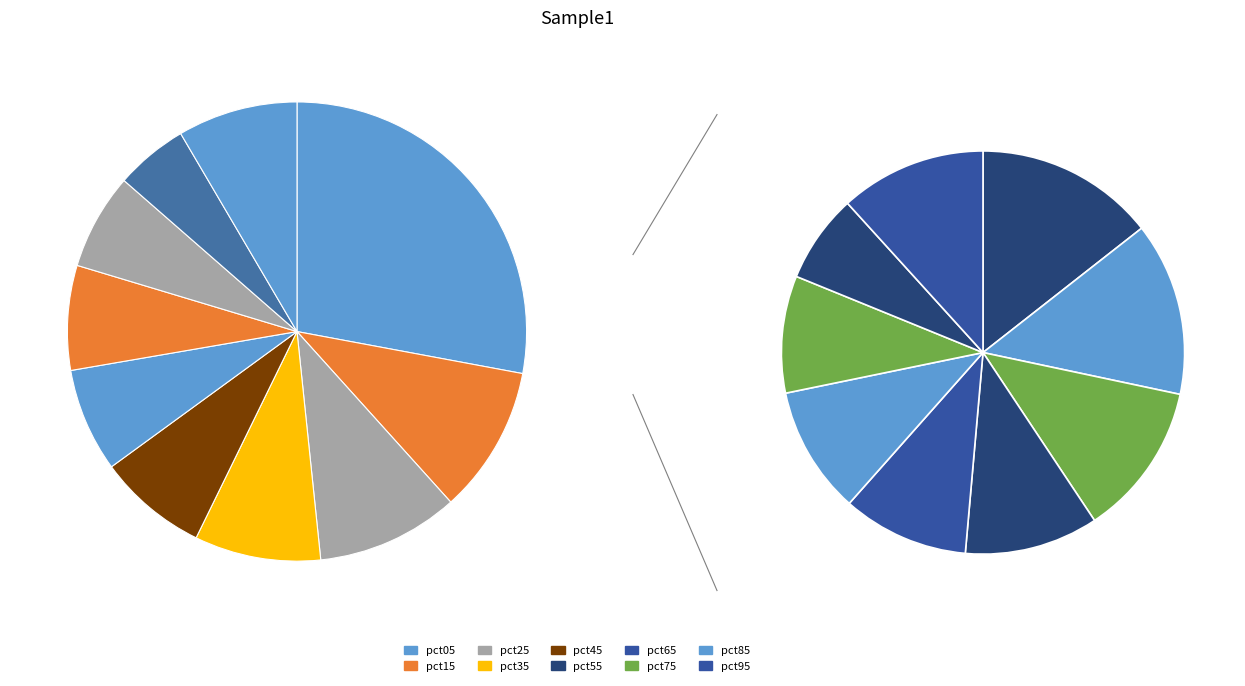

True or false: pct25 accounts for 17% of the total.

False